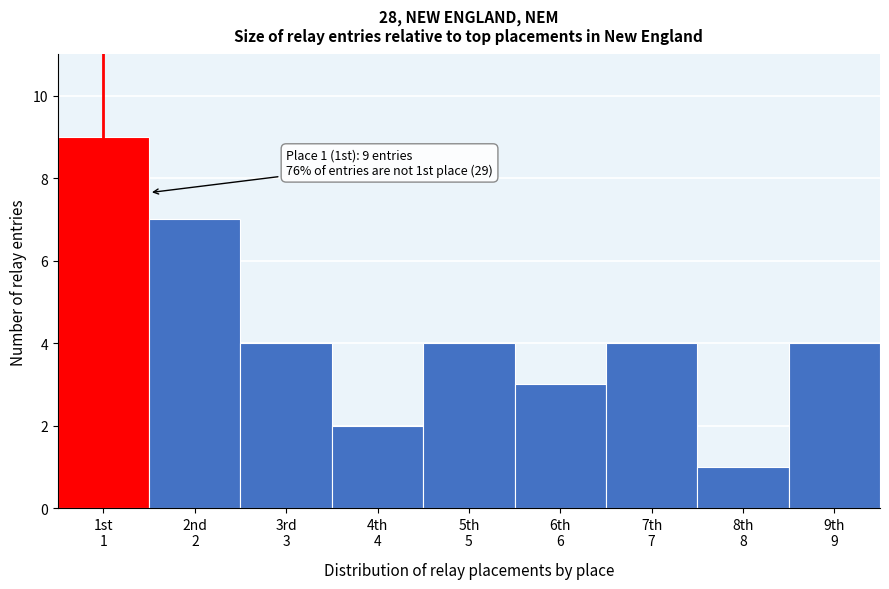

Reading left to right, list all the values displayed in this chart.

9	7	4	2	4	3	4	1	4